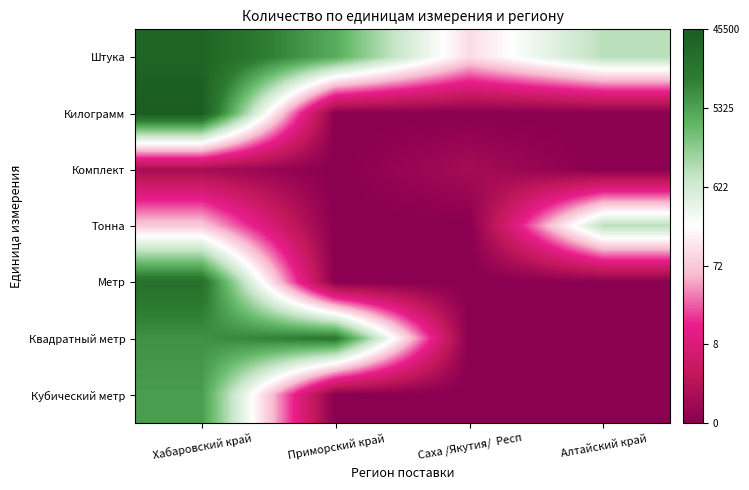

How many series are shown in this chart?

7